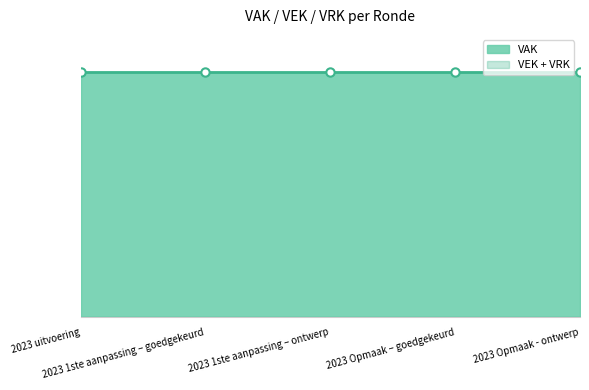

At how many categories does at least one series exceed 6783?

5